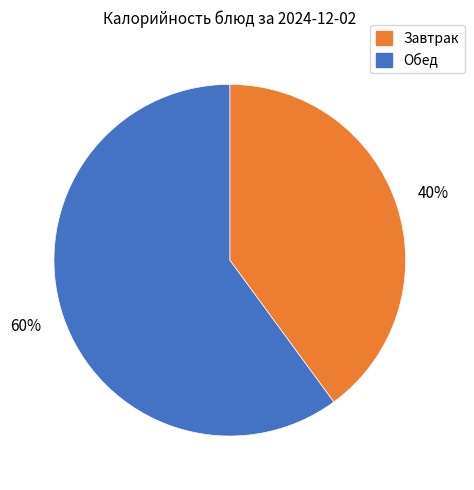

The Обед slice represents 48% of the pie. True or false?

False